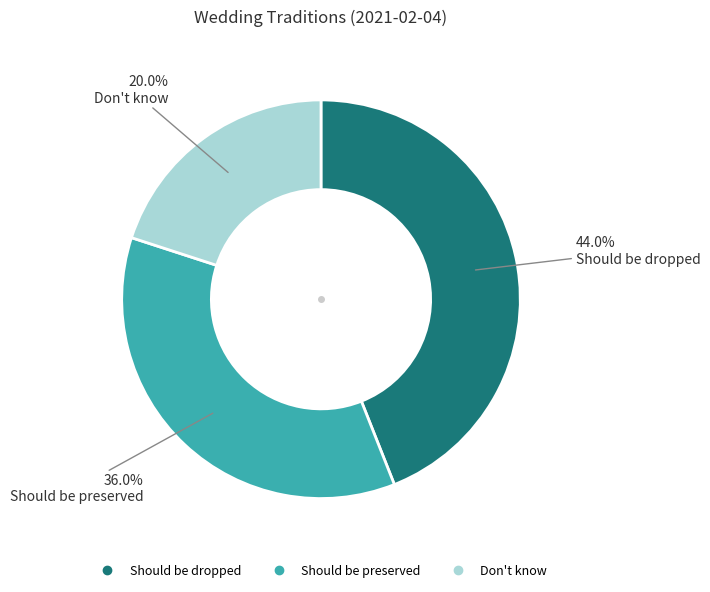

The Should be preserved slice represents 25% of the pie. True or false?

False